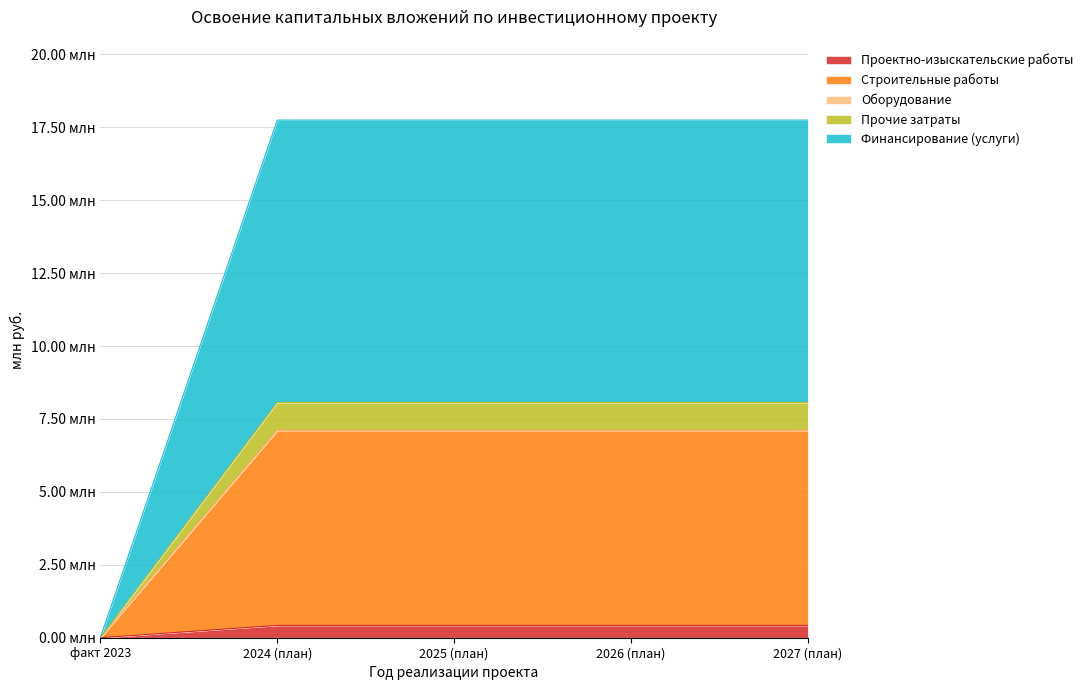

How many positive values does the Прочие затраты series have?

4